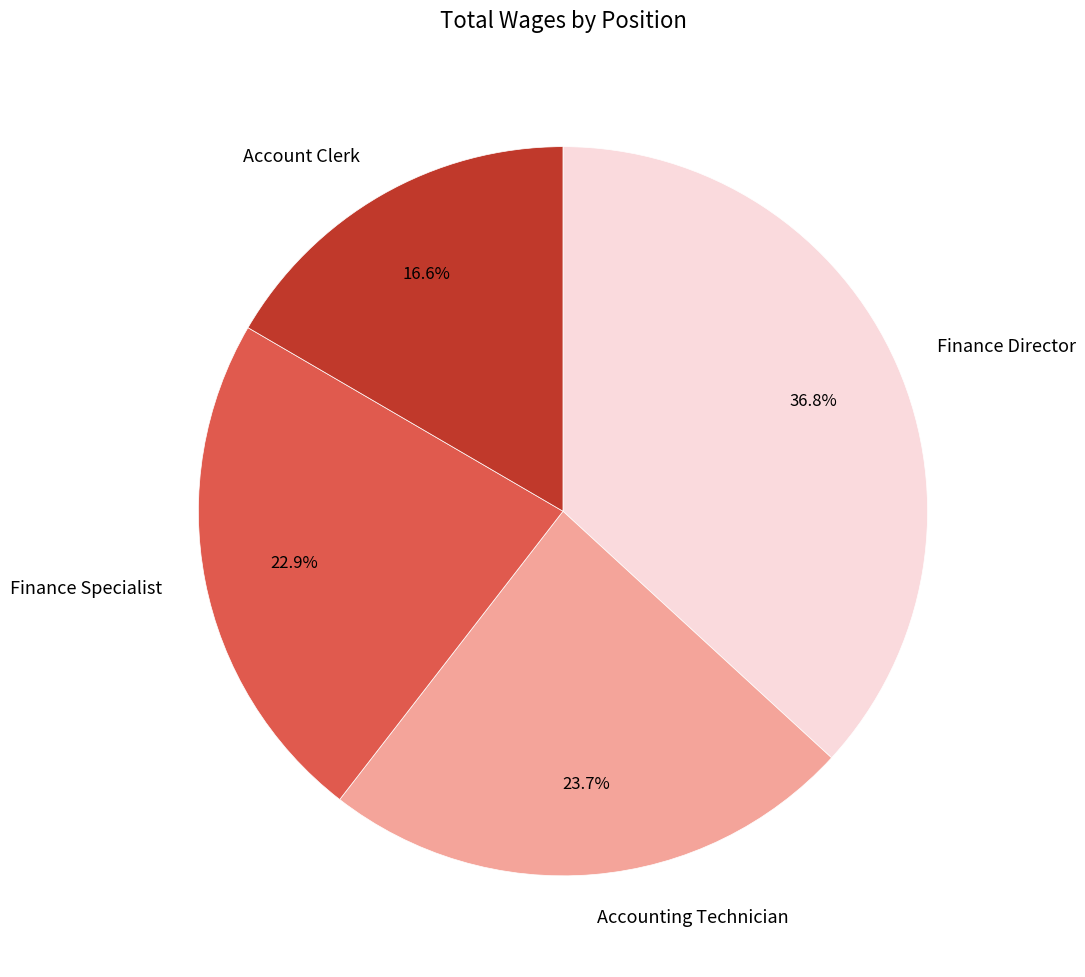

Count the number of slices in the pie.

4